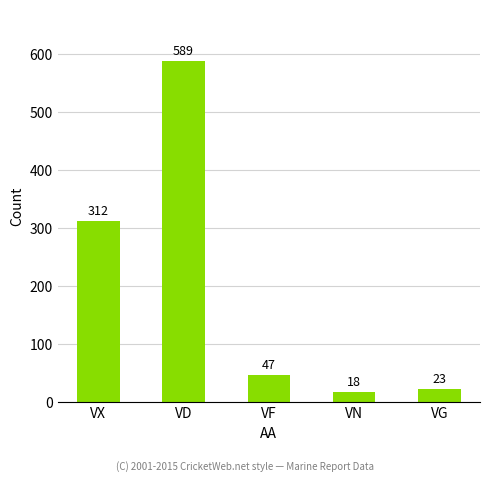

Where does the data first go above 47?

VX